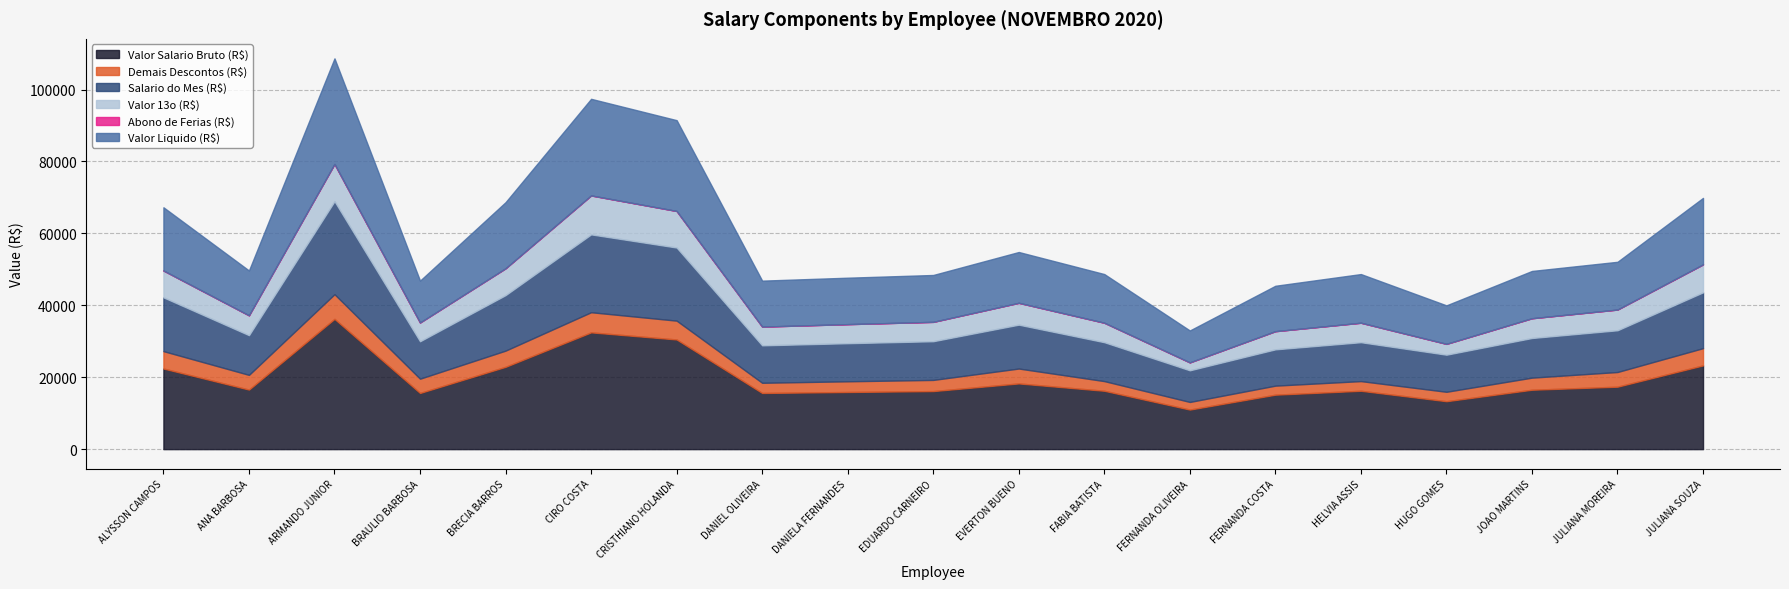

What position from the right is JULIANA ALVES COSTA MOREIRA?

2